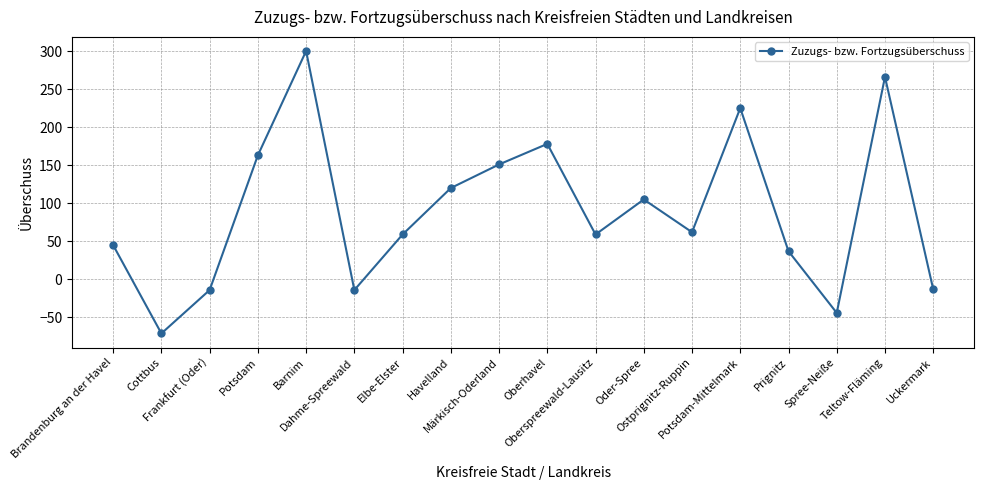

Does the chart display data point markers on the line(s)?

Yes